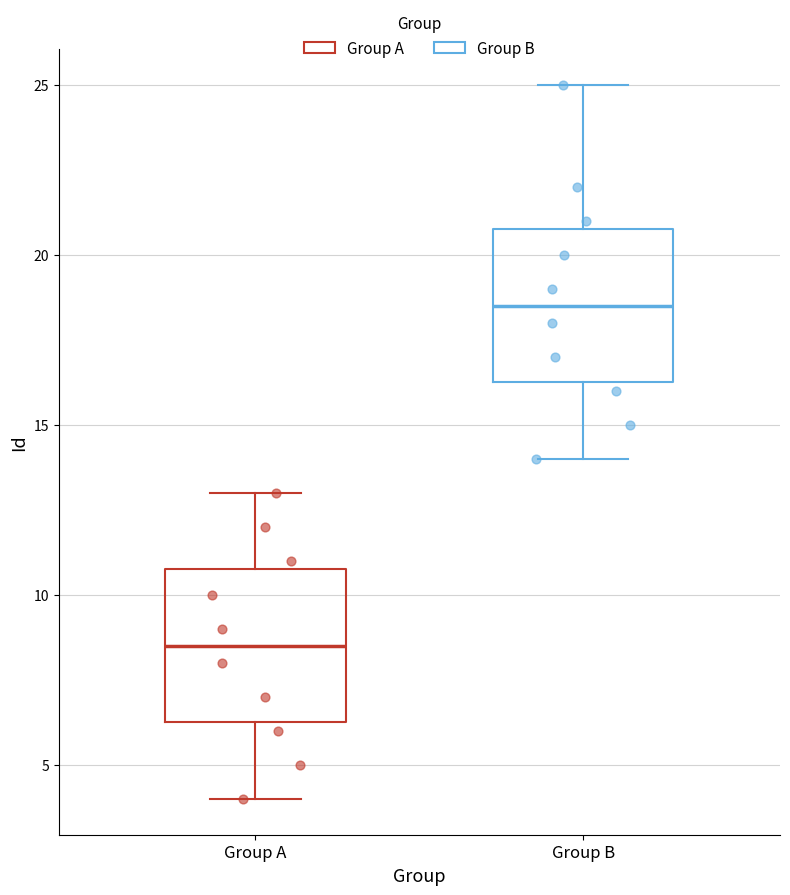

Where does the median line of the box for Group B sit on the y-axis? The values are not printed on the chart, so give them approximately, as read against the axis.

18.5